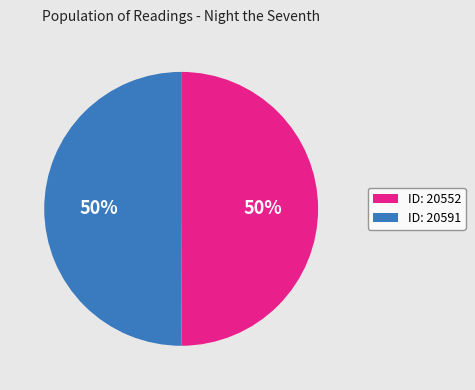

The ID: 20591 slice represents 42% of the pie. True or false?

False